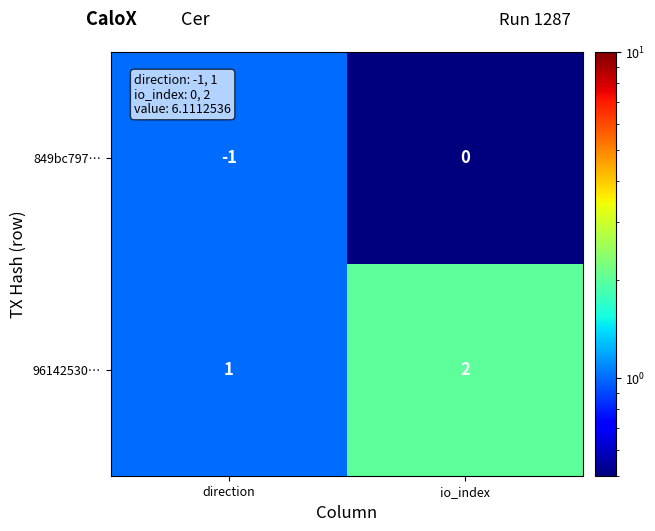

At direction, list the series in order from smallest to largest.

849bc797…, 96142530…